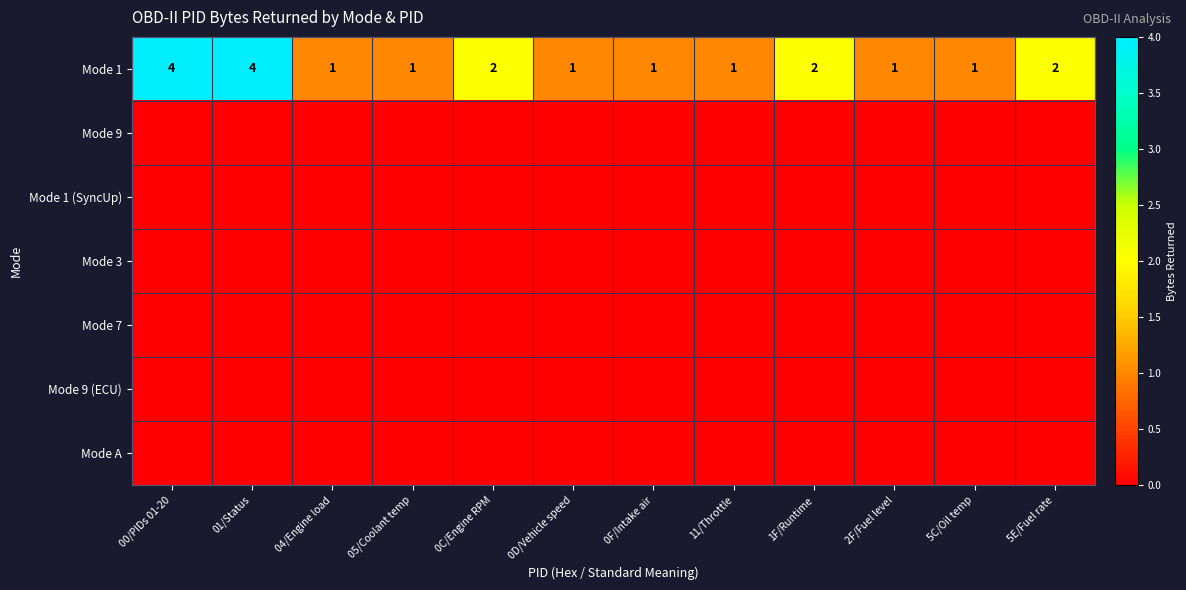

Is it true that Mode 1 equals 0 at 5C/Oil temp?

False